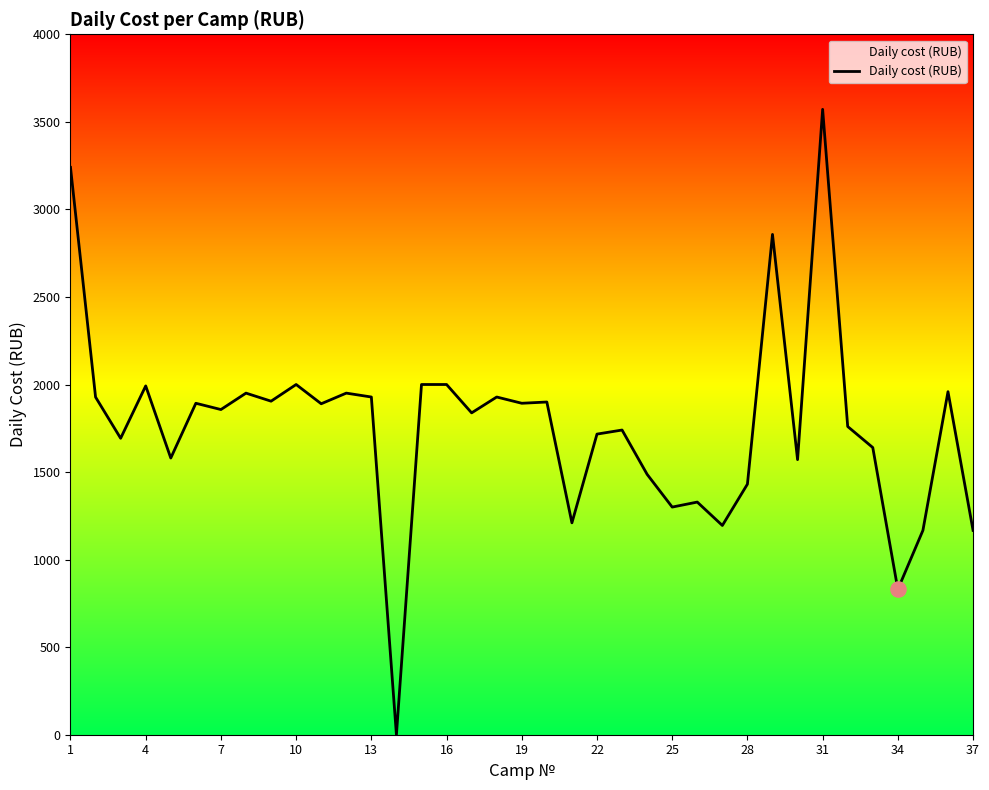

What is the difference between the maximum and minimum values?

3571.4